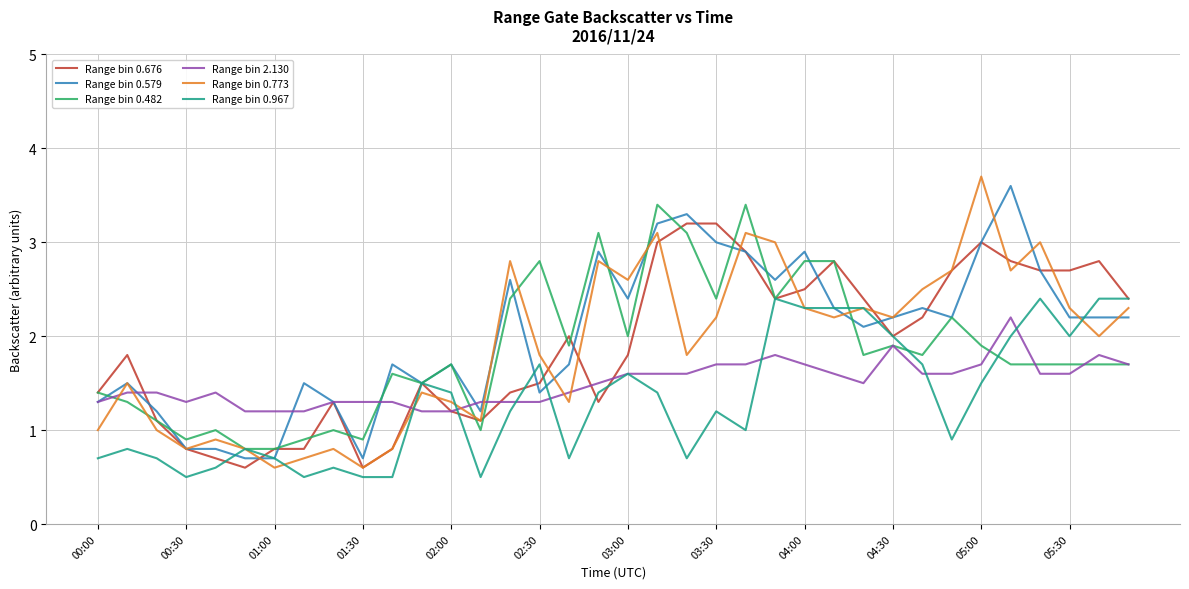

What is the minimum value for Range bin 0.676?

0.6